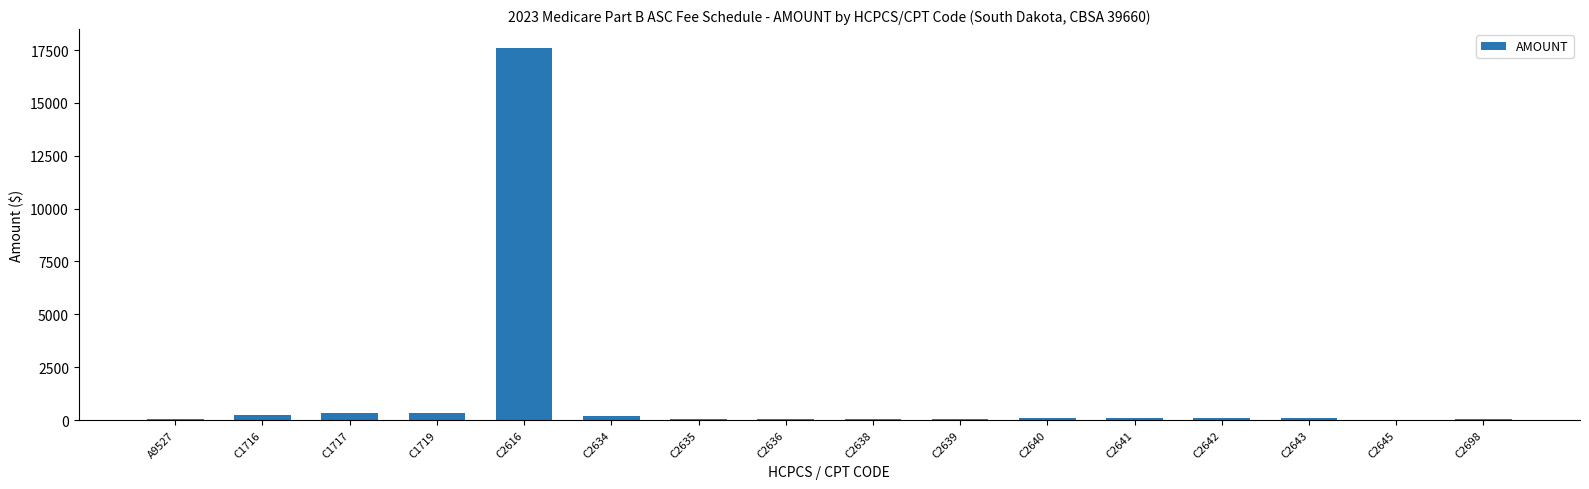

What is the average value?

1206.7